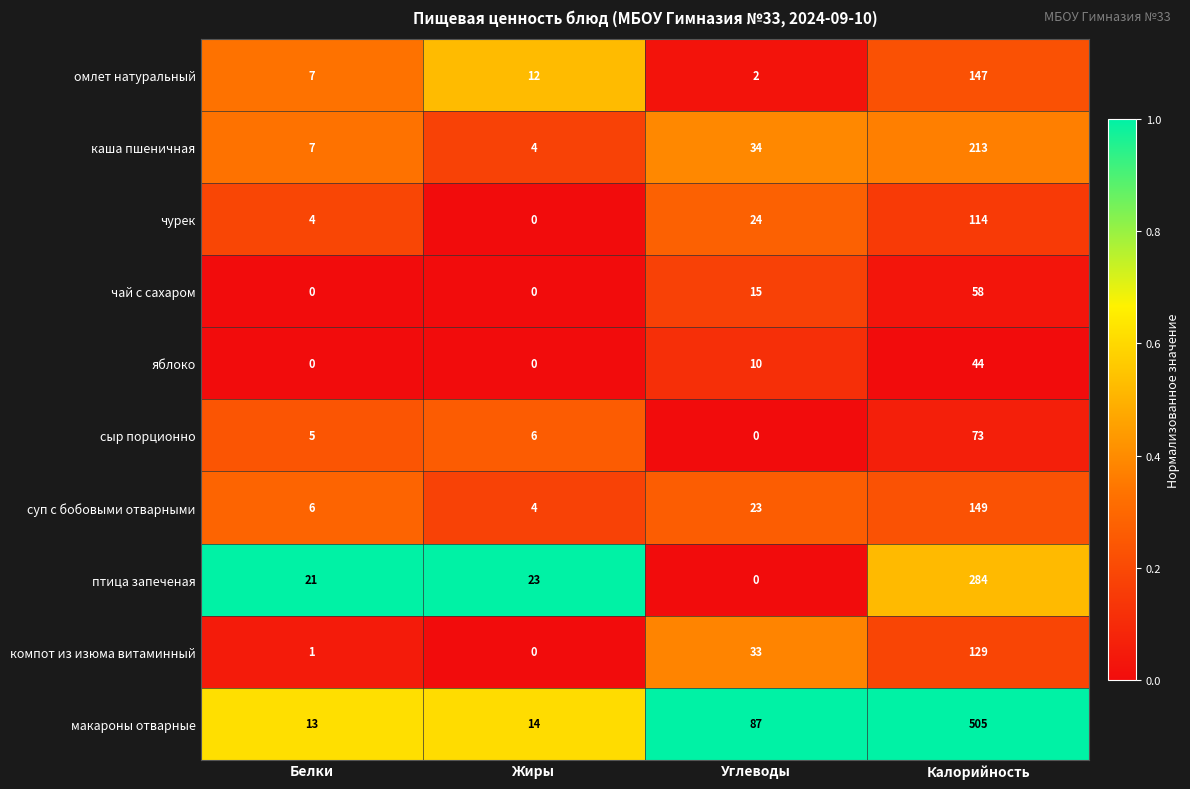

What is the sum of the птица запеченая values at Углеводы and Жиры?

23